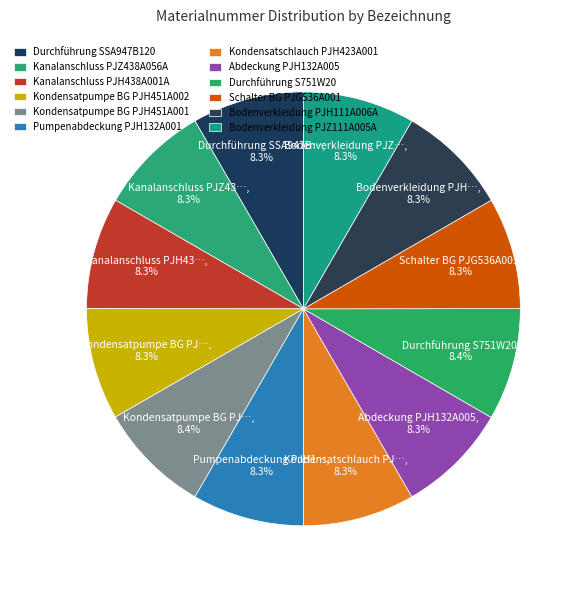

How many slices are in this pie chart?

12